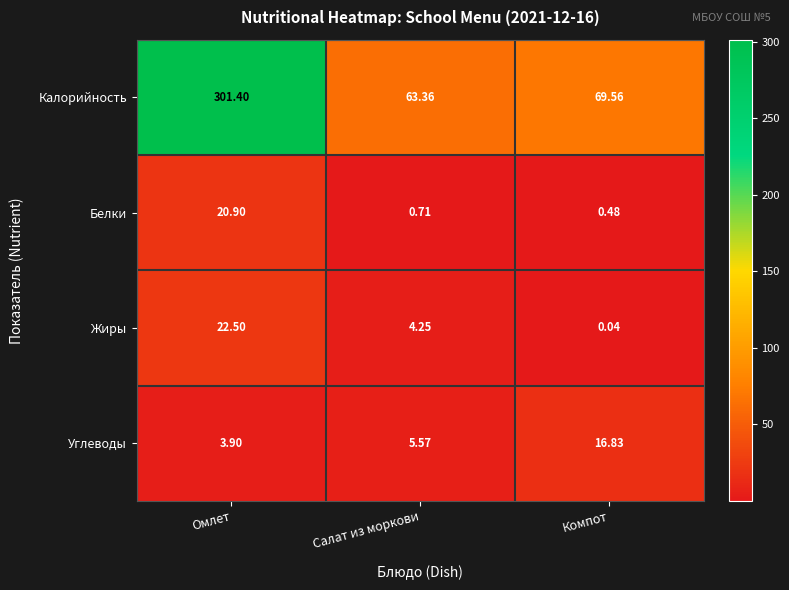

At which label does Углеводы reach its peak?

Компот